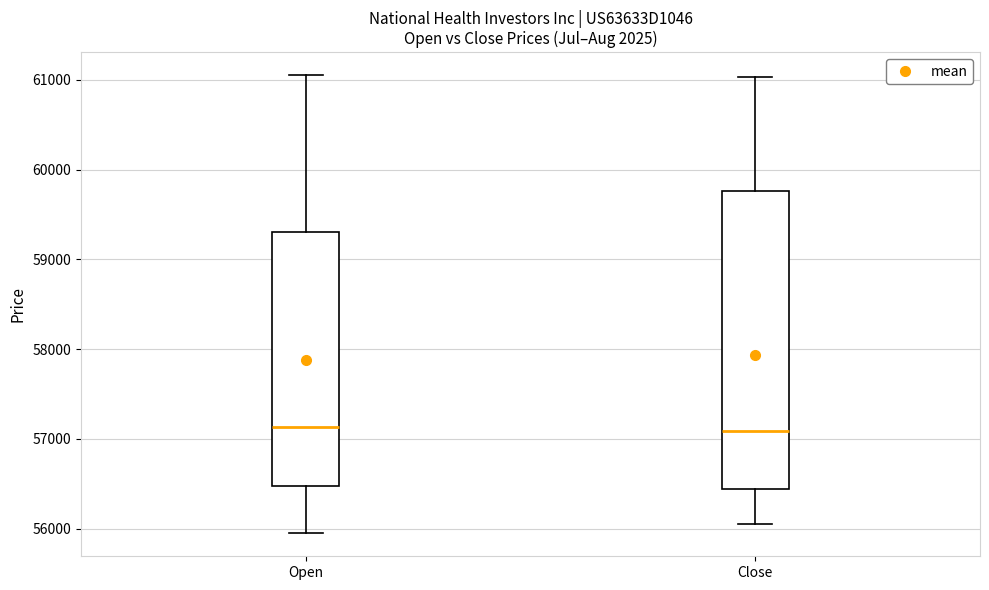

Where does the lower whisker of the box for Close end on the y-axis? The values are not printed on the chart, so give them approximately, as read against the axis.

56100